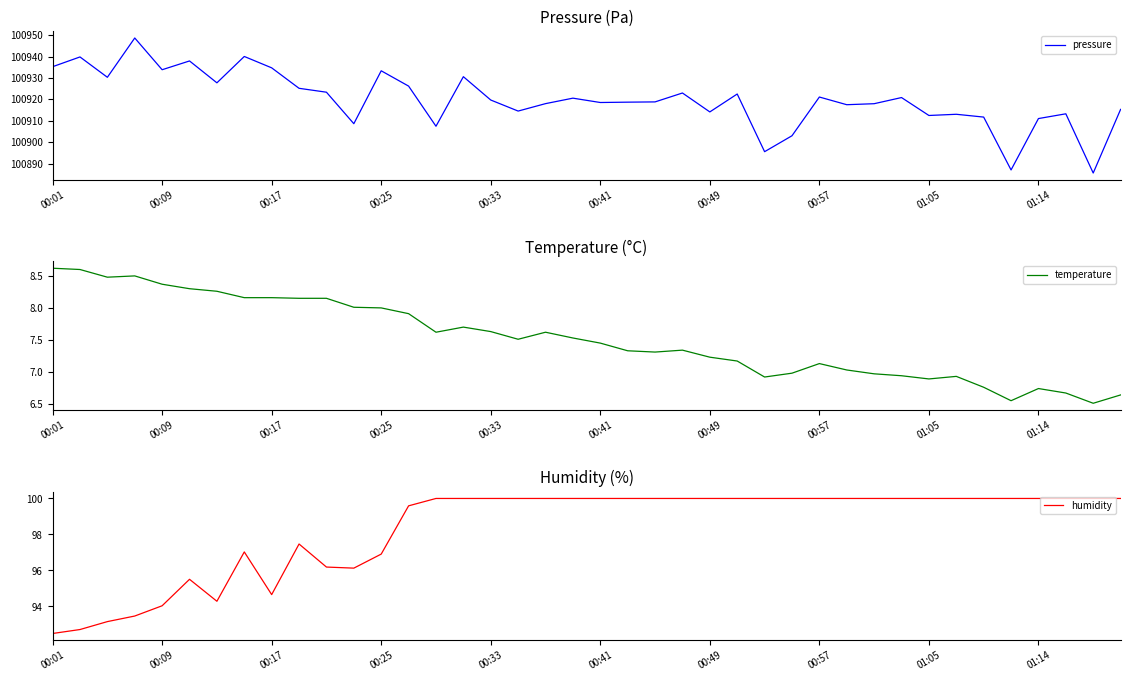

The value of humidity at 18 is 100.0. True or false?

True